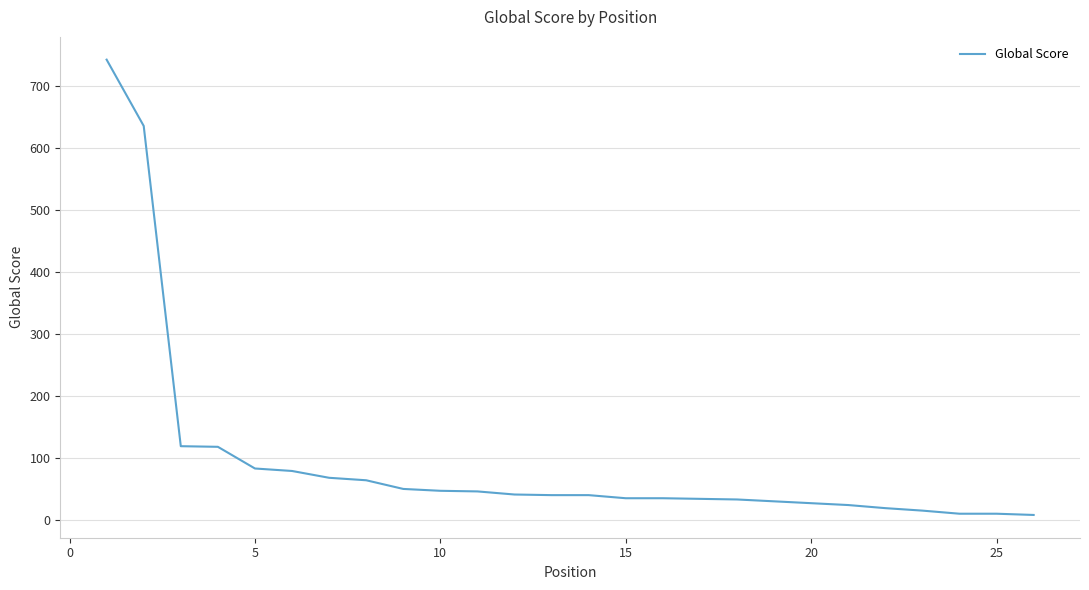

What is the maximum value shown in the chart?

743